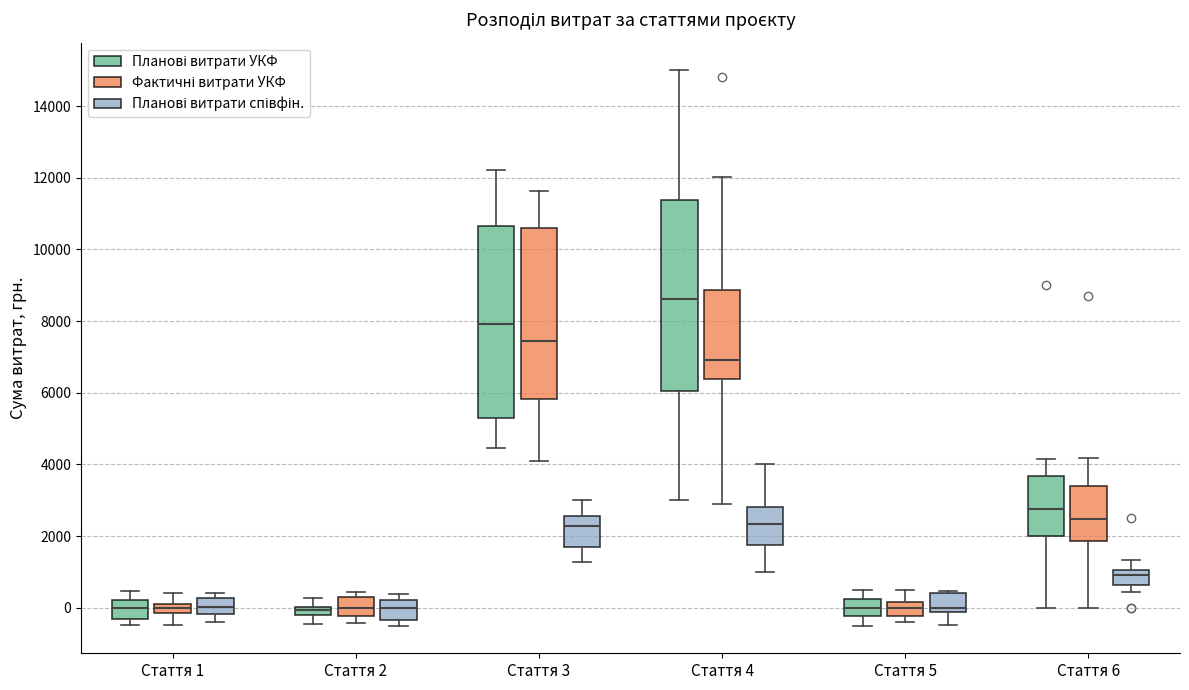

Where is the lower edge of the box for Стаття 2 (Планові витрати УКФ) on the y-axis? The values are not printed on the chart, so give them approximately, as read against the axis.

-200